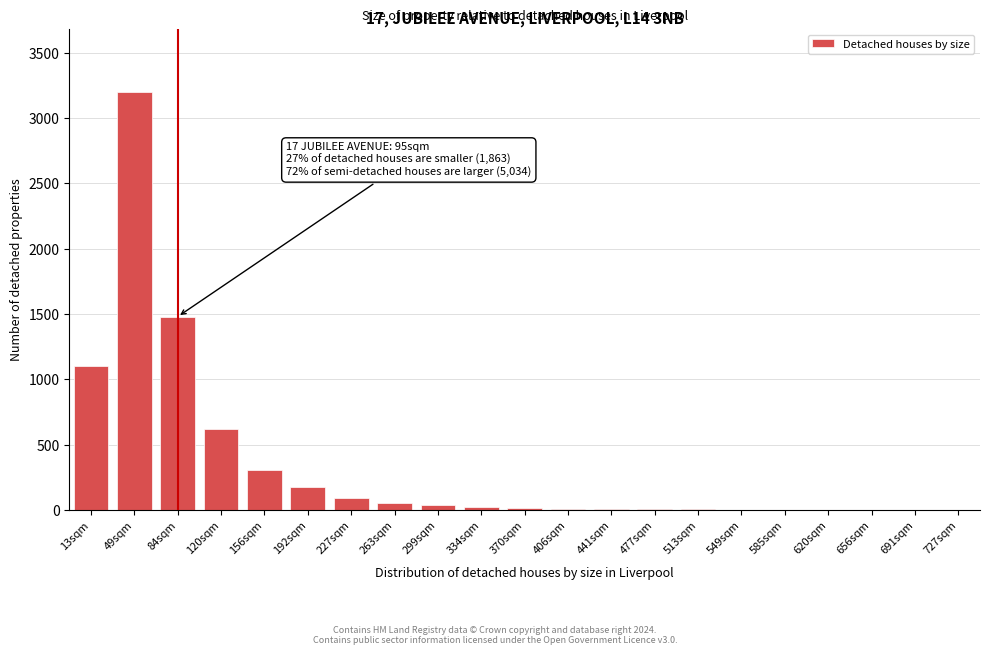

At which label is the value closest to 1600?

84sqm